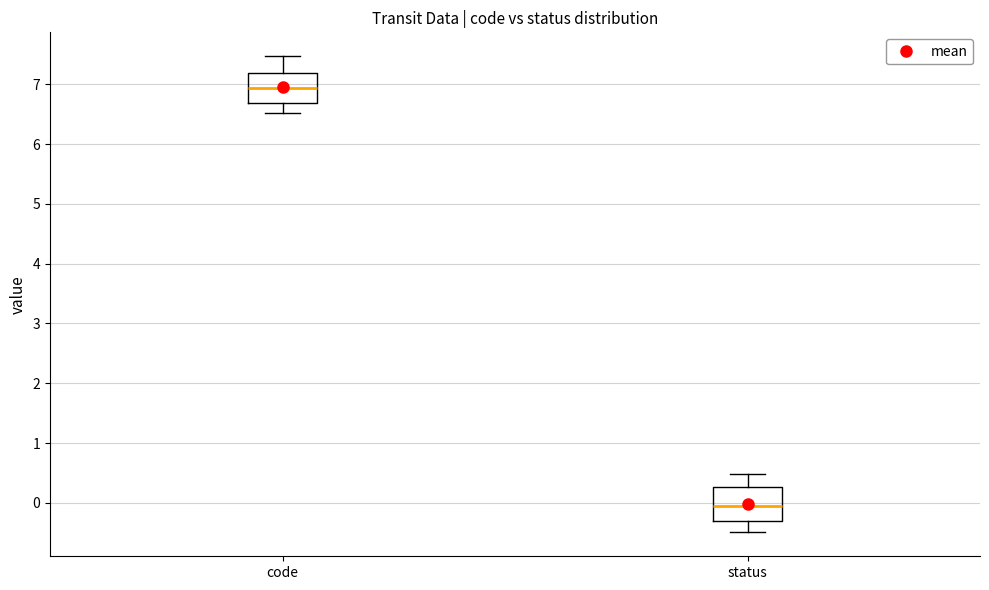

Reading left to right, transcribe this box plot: for each box, give where its median line is, the range the box spans, and where its two whiskers end, as read against the y-axis. The values are not printed on the chart, so give them approximately, as read against the axis.

code: median 6.9, box 6.7 to 7.2, whiskers 6.5 to 7.5
status: median -0.1, box -0.3 to 0.3, whiskers -0.5 to 0.5